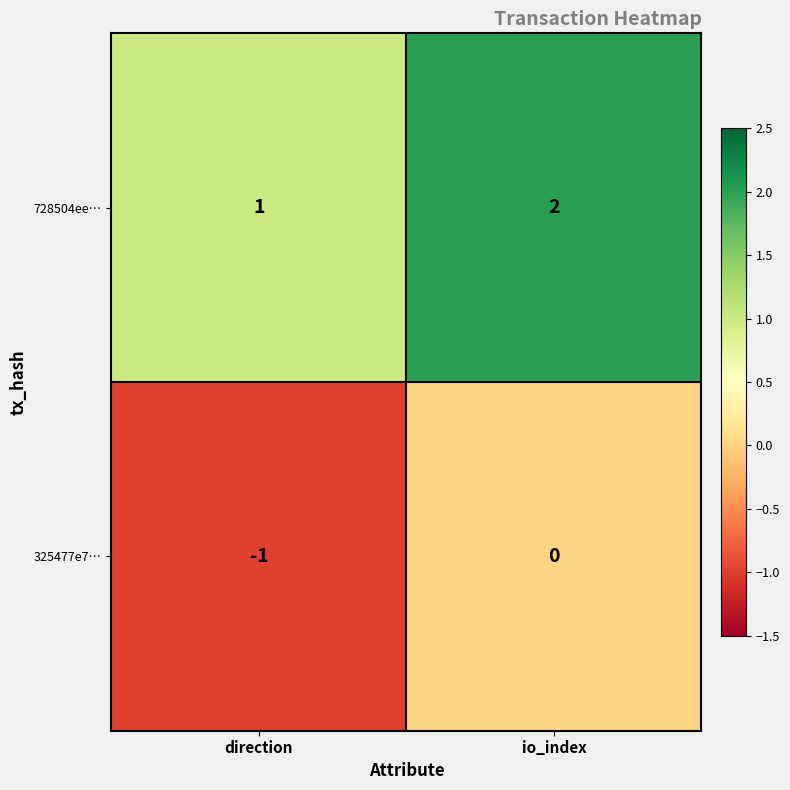

Is it true that 325477e7… equals -1 at direction?

True